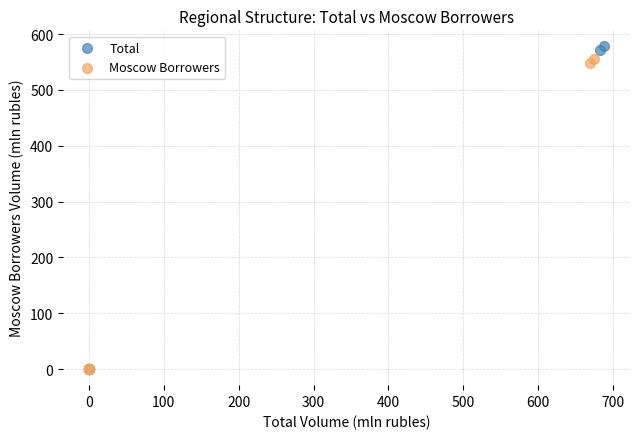

Which series has the widest spread of Y values?

Total